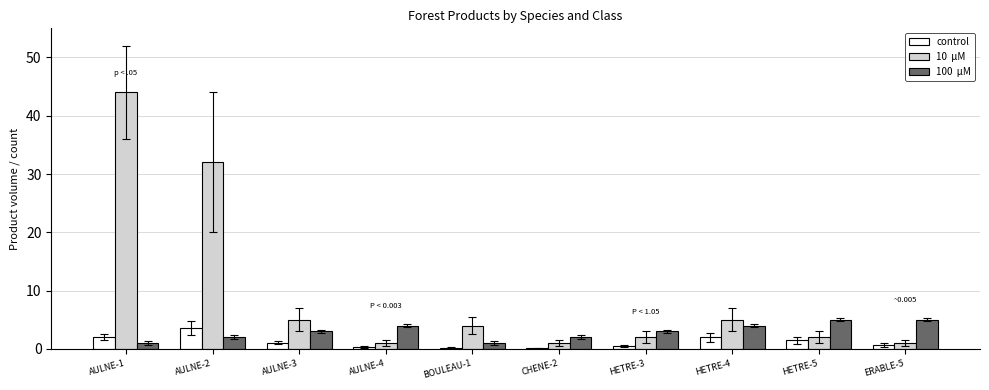

What is the greatest value displayed?

44.0